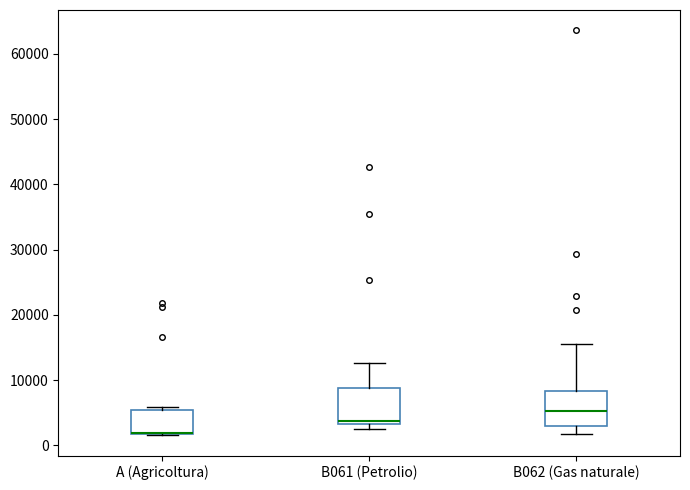

Reading left to right, transcribe this box plot: for each box, give where its median line is, the range the box spans, and where its two whiskers end, as read against the y-axis. The values are not printed on the chart, so give them approximately, as read against the axis.

A (Agricoltura): median 2000 (drawn on the box's lower edge), box 2000 to 5000, whiskers 2000 to 6000
B061 (Petrolio): median 4000, box 3000 to 9000, whiskers 2000 to 13000
B062 (Gas naturale): median 5000, box 3000 to 8000, whiskers 2000 to 15000